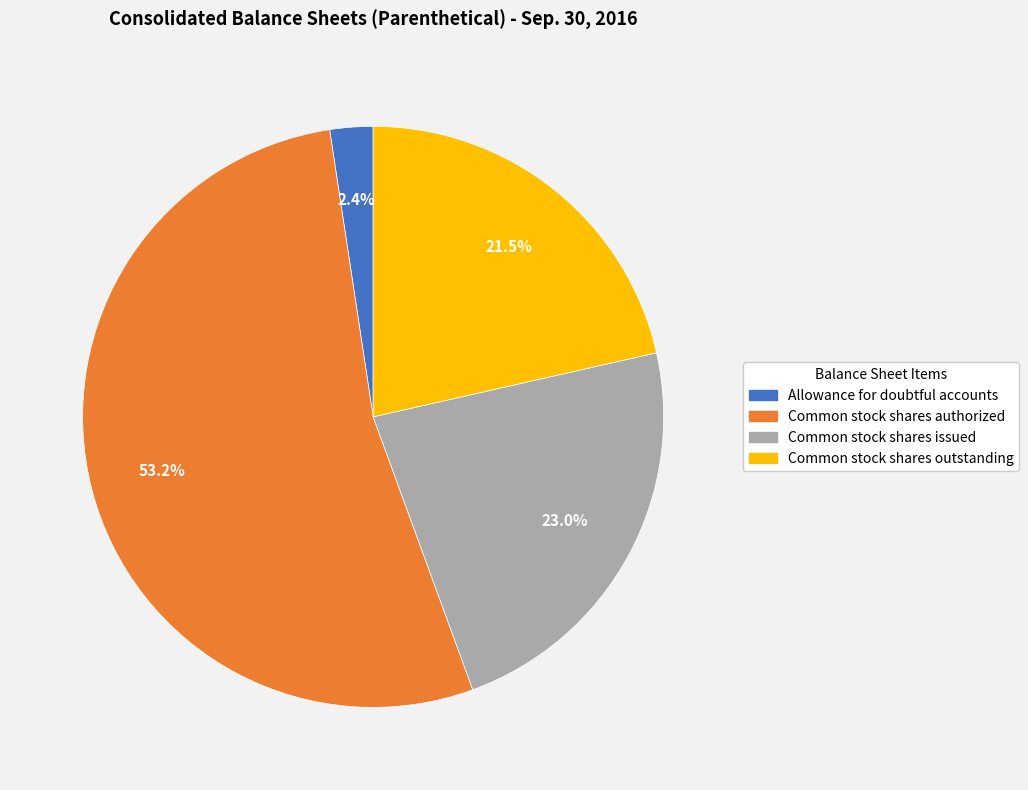

Which slice represents more than half of the pie?

Common stock shares authorized